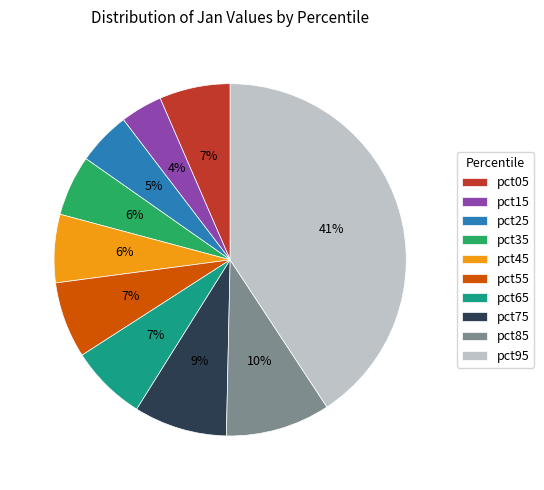

To the nearest percent, what is the difference between the pct75 and pct65 slice percentages?

2%